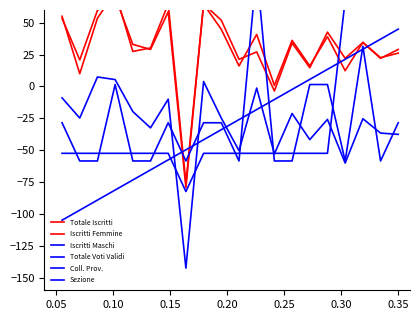

What is the average value of the Sezione series?

-30.0